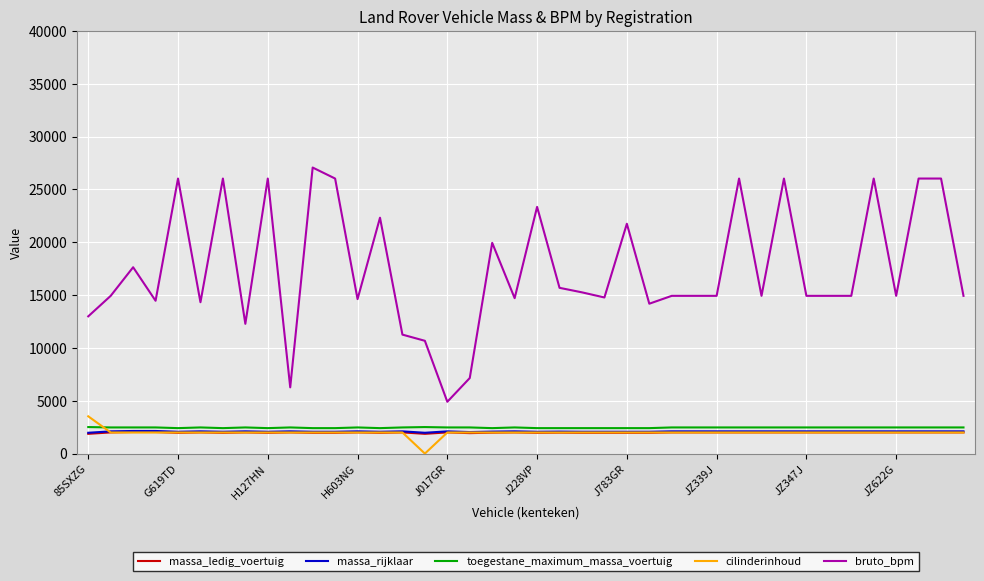

Which series has the largest range (max minus min)?

bruto_bpm